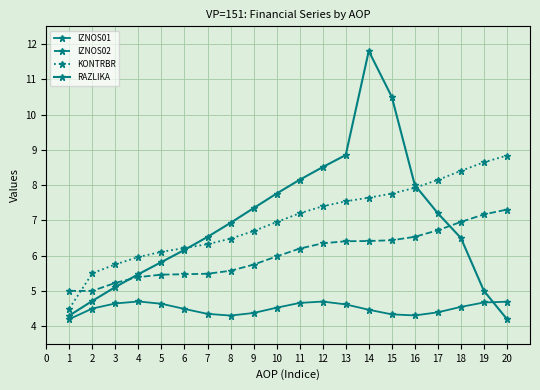

Does the chart have visible grid lines?

Yes